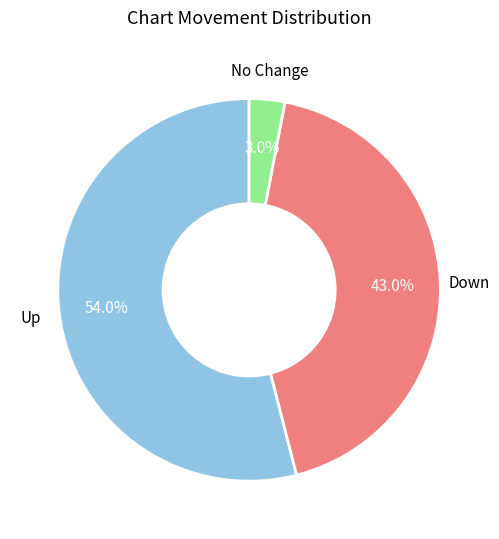

Count the number of slices in the pie.

3